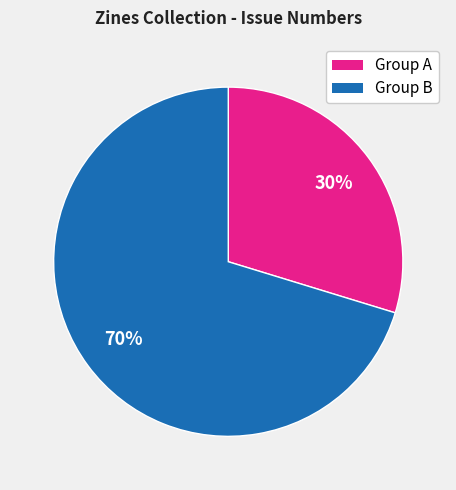

How many segments does this pie chart have?

2